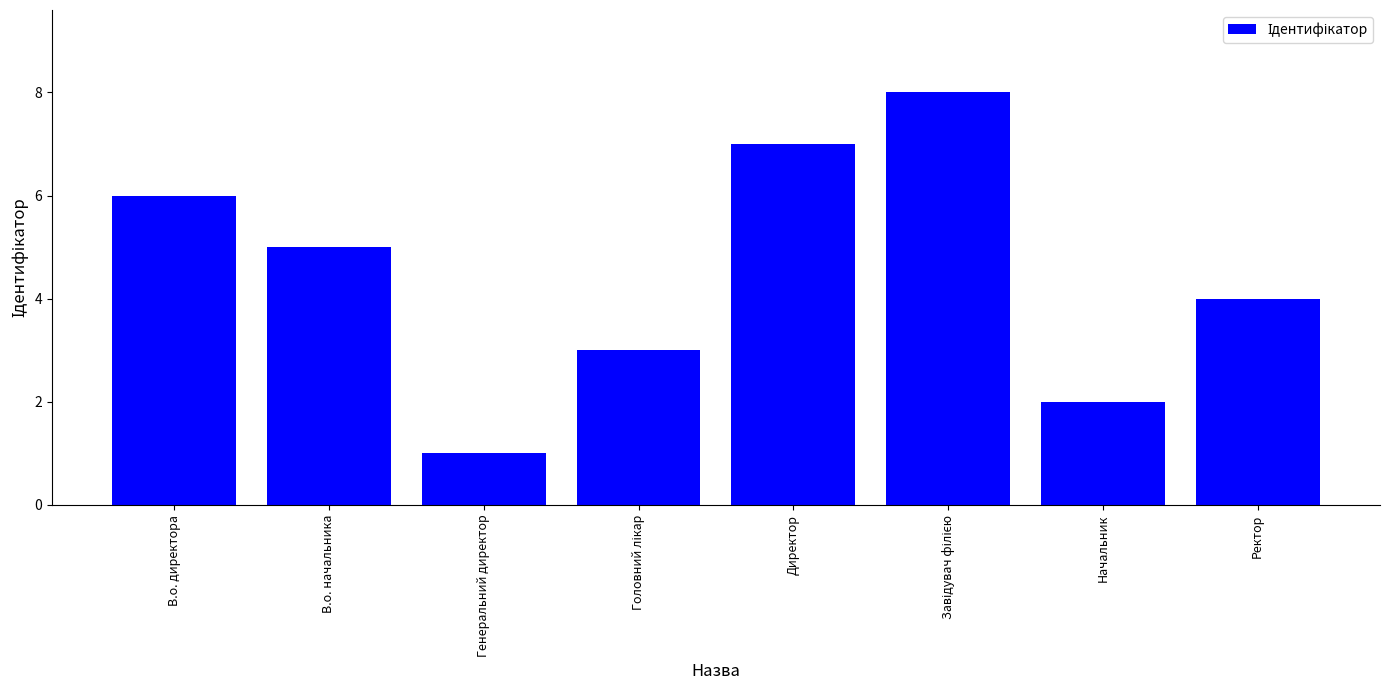

What position from the right is Начальник?

2